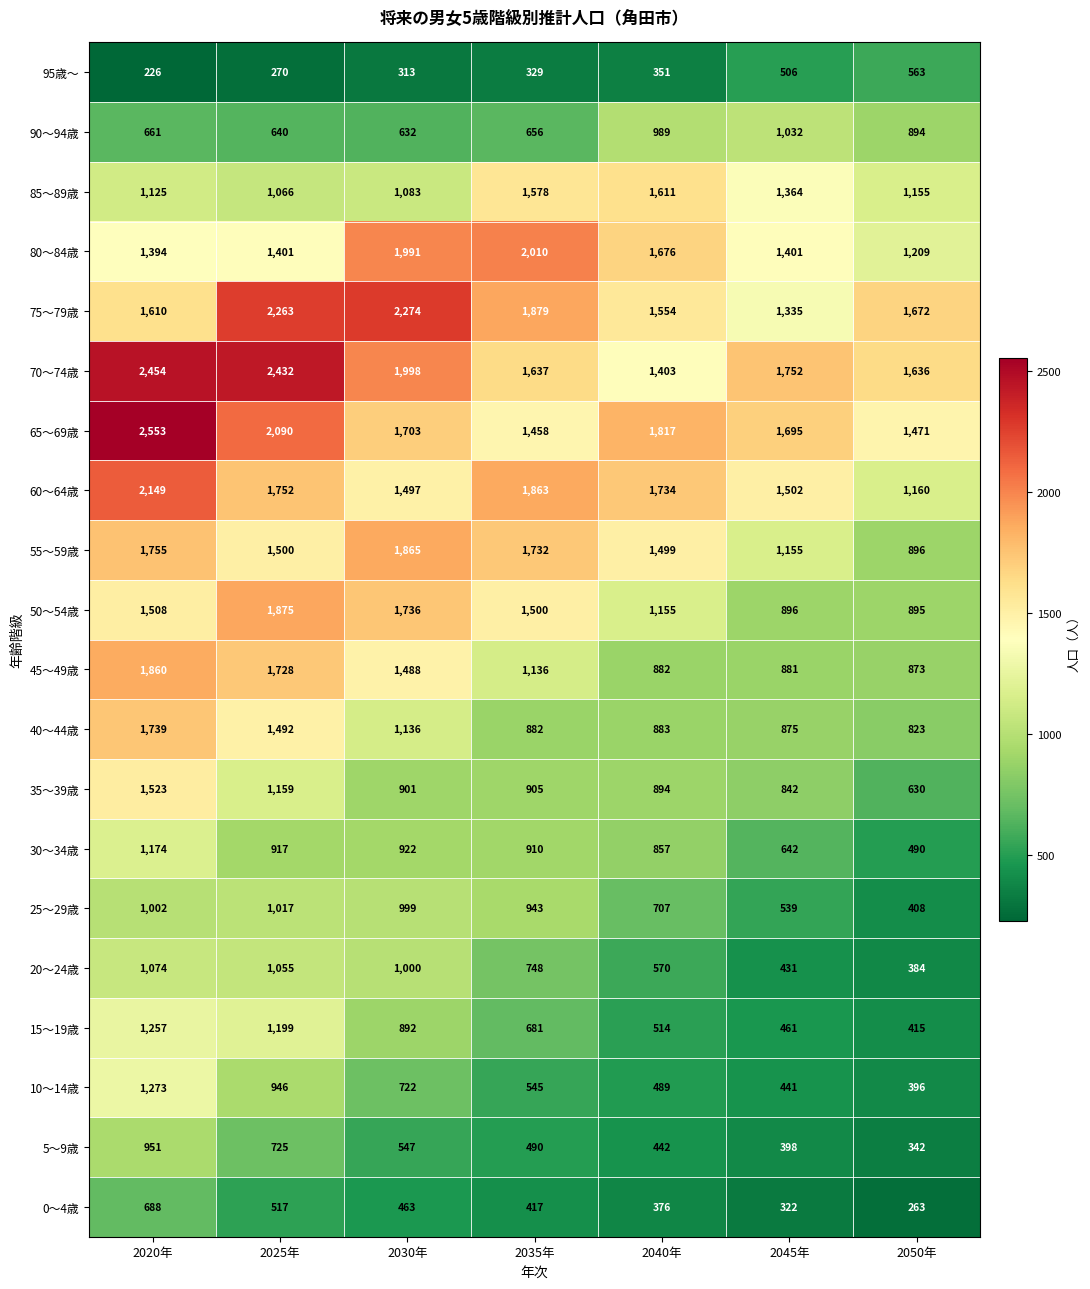

Where does the 5～9歳 series first go above 490?

2020年